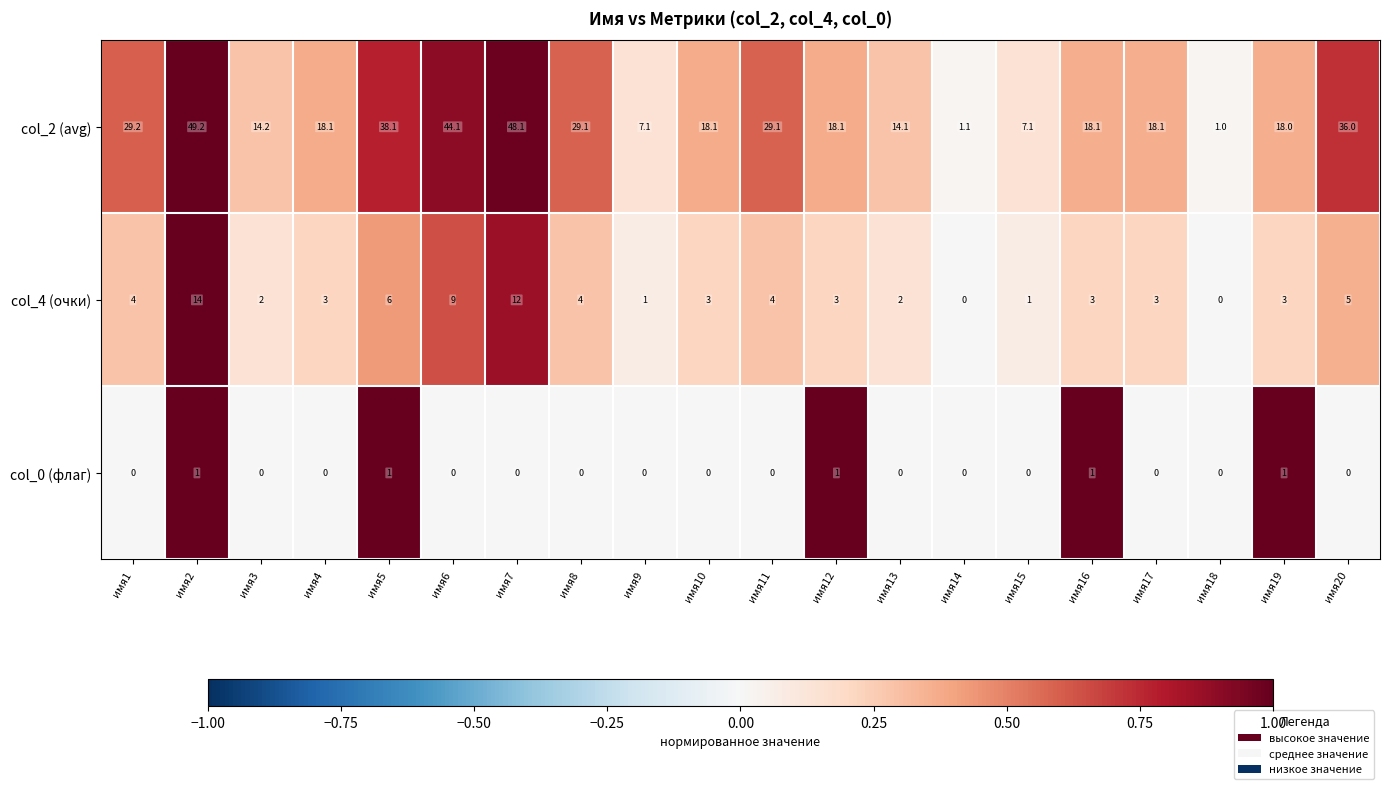

True or false: col_4 (очки) has a value of 5.2 at имя4.

False